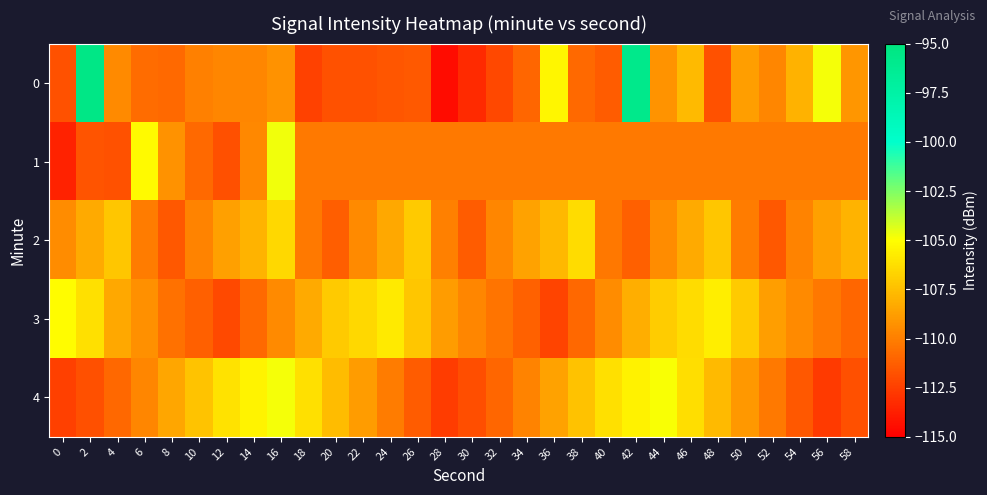

How many data points does each series have?

30